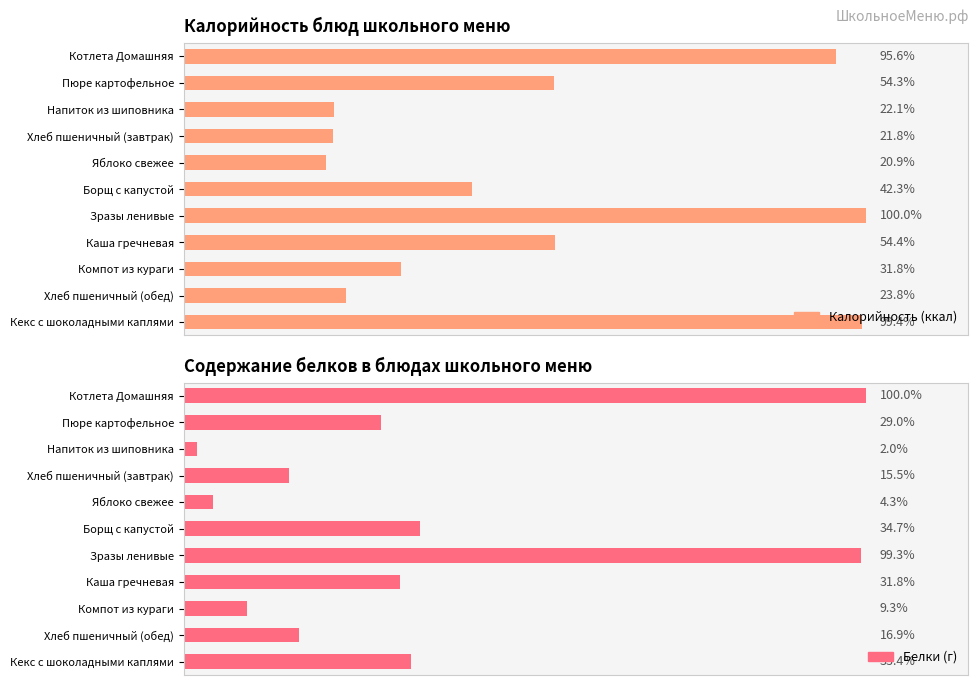

Which series has the widest spread of values?

Калорийность (ккал)